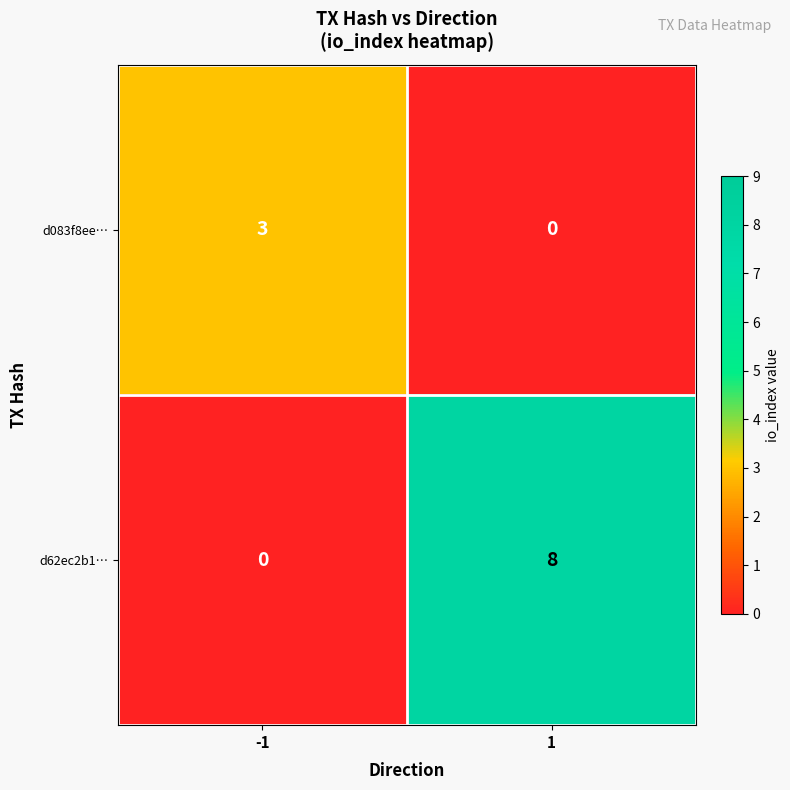

Is it true that d083f8ee… equals 4 at -1?

False